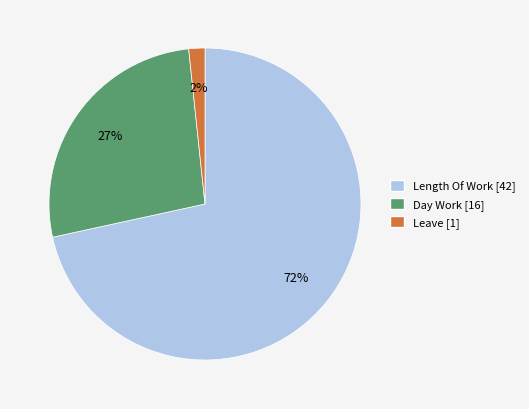

Is there a majority slice in this chart?

Yes